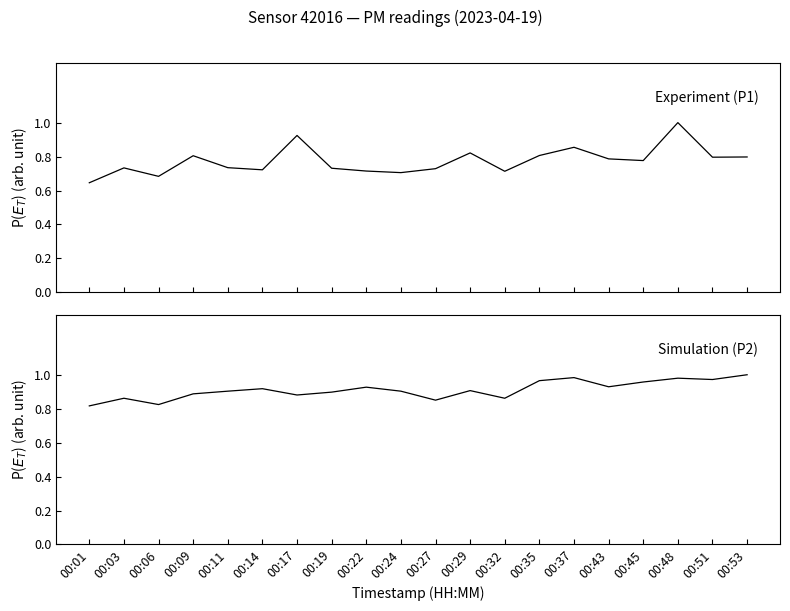

Count the number of categories in the chart.

20